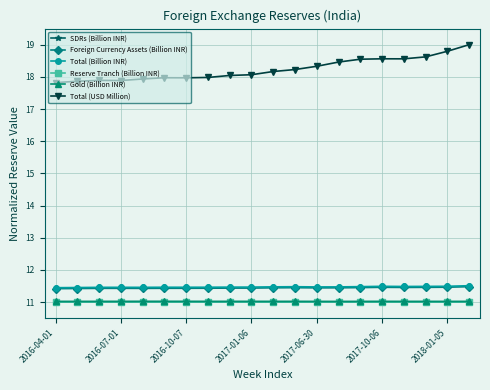

What is the average value of the Reserve Tranch (Billion INR) series?

11.0